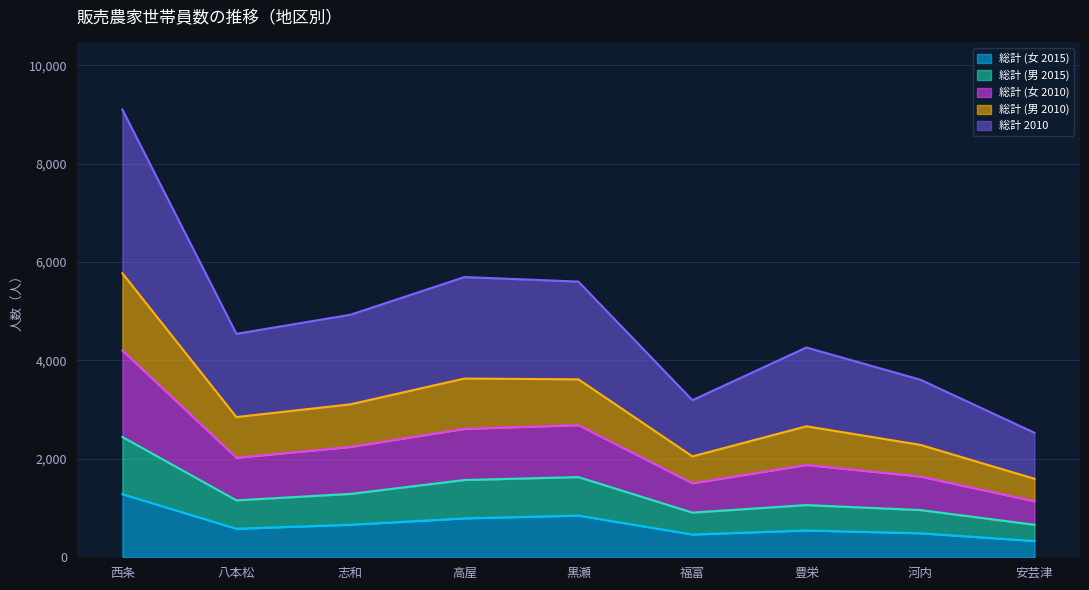

What is the total value across all series at 豊栄?

4263